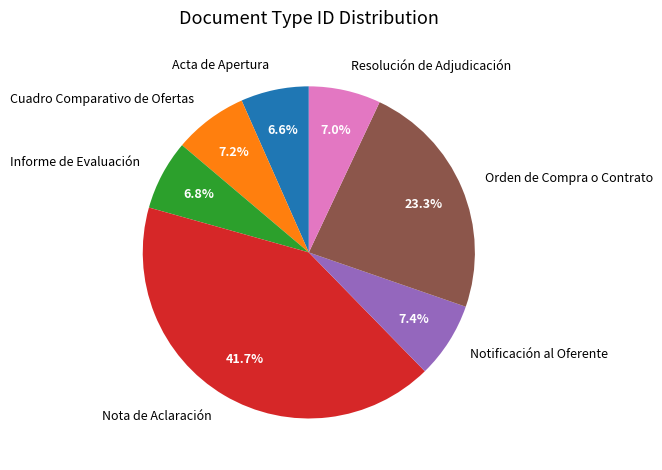

Is there any slice that represents more than half of the pie?

No